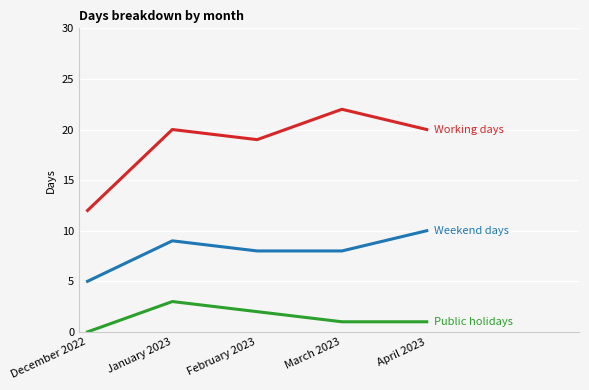

Reading right to left, extract all data points from this chart.

Working days: April 2023=20	March 2023=22	February 2023=19	January 2023=20	December 2022=12
Weekend days: April 2023=10	March 2023=8	February 2023=8	January 2023=9	December 2022=5
Public holidays: April 2023=1	March 2023=1	February 2023=2	January 2023=3	December 2022=0